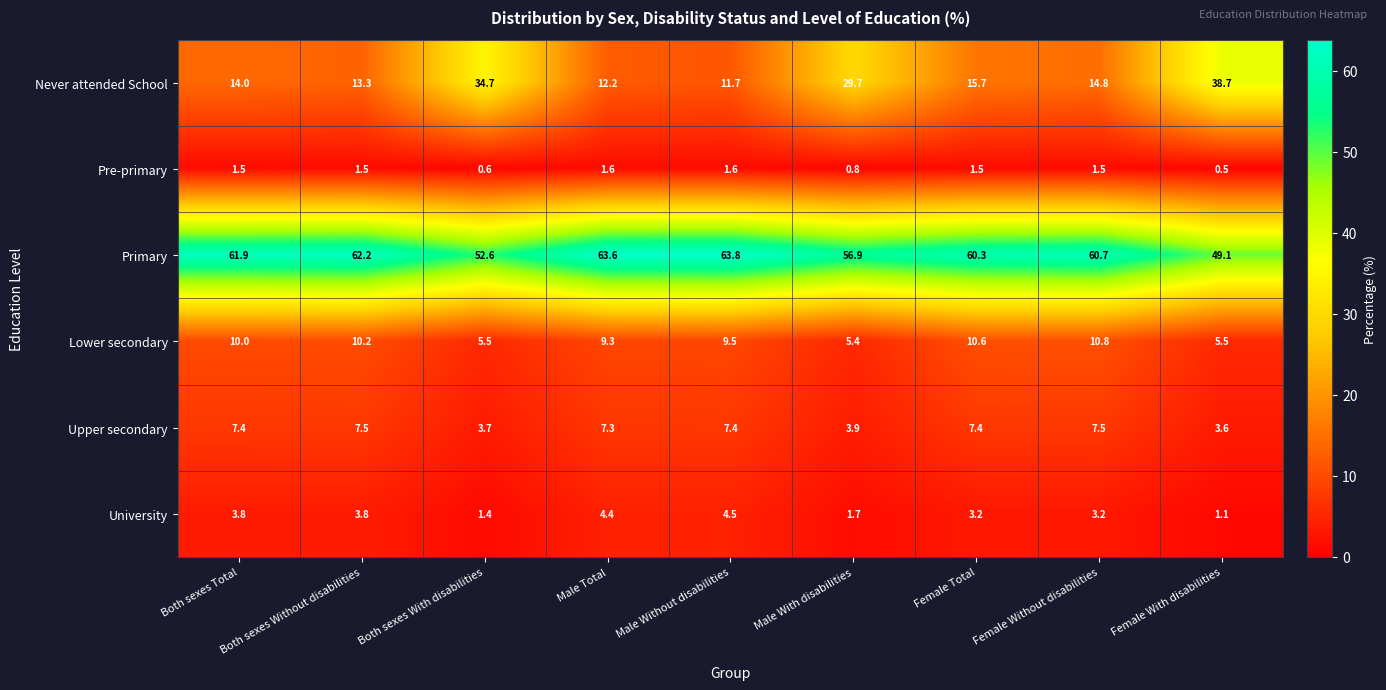

What is the difference between the Pre-primary values at Male With disabilities and Both sexes Without disabilities?

0.7